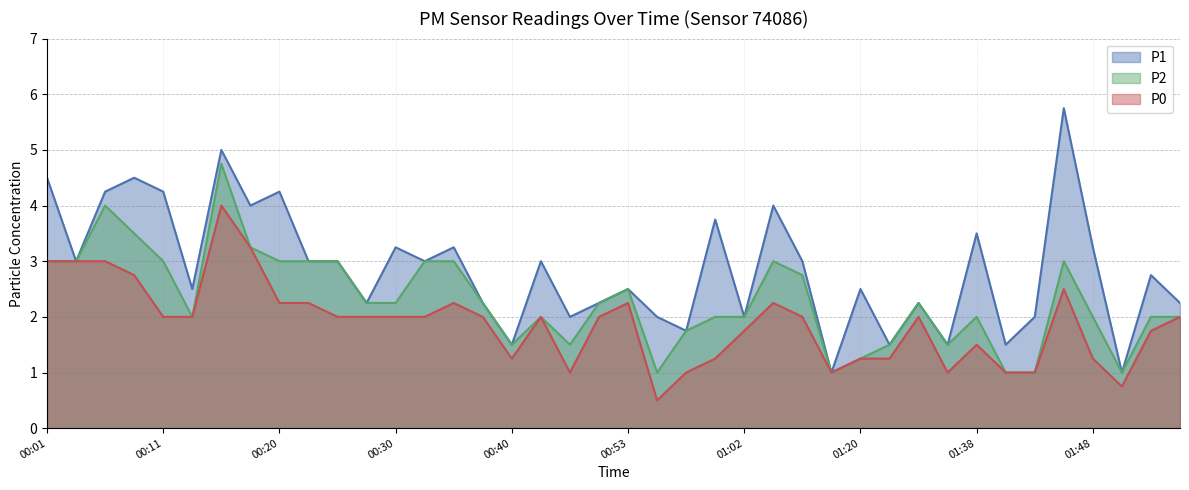

Is it true that P1 equals 3.0 at 00:33?

True